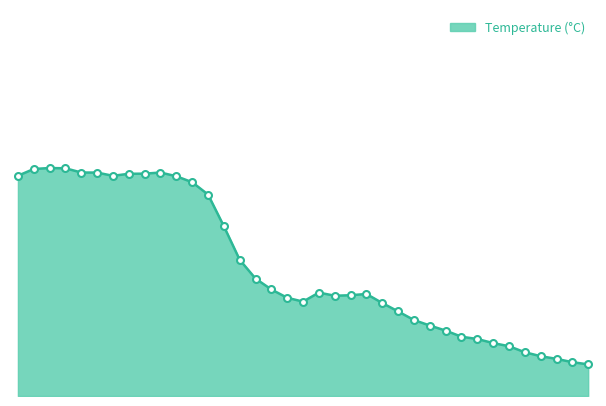

What is the average value?

16.5